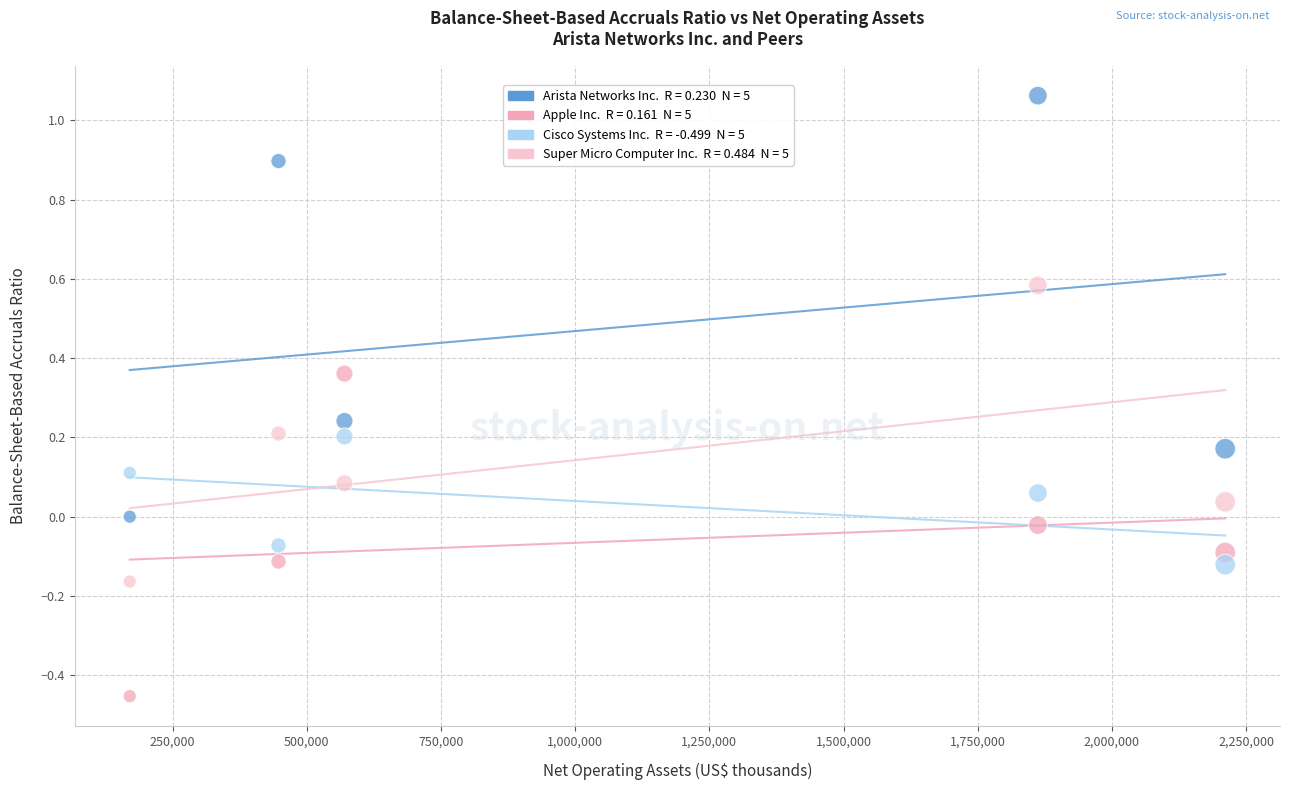

Across all data points, what is the range of X values (max minus min)?

2040773.0